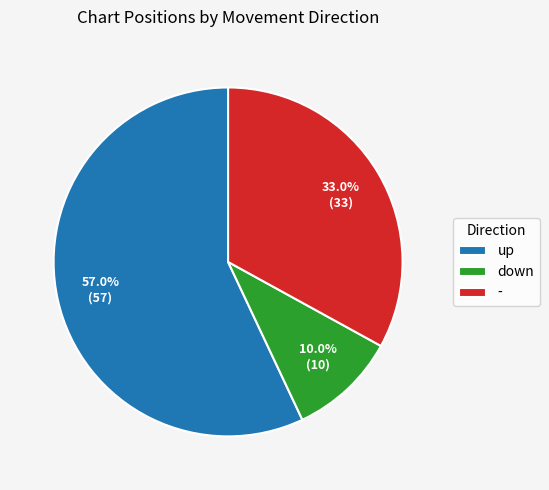

What is the ratio of the value at up to the value at down?

5.7